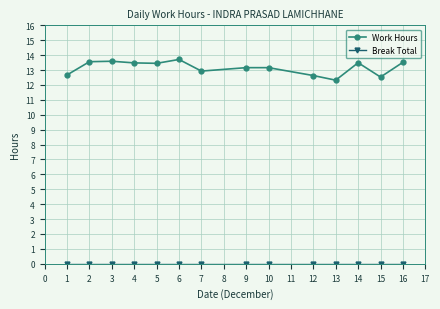

The Work Hours series shows 13.5 at 4. True or false?

True